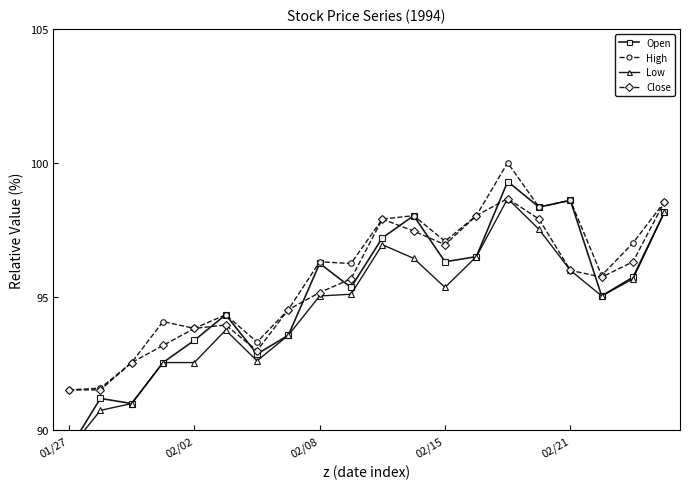

At which category is the sum across all series the highest?

14